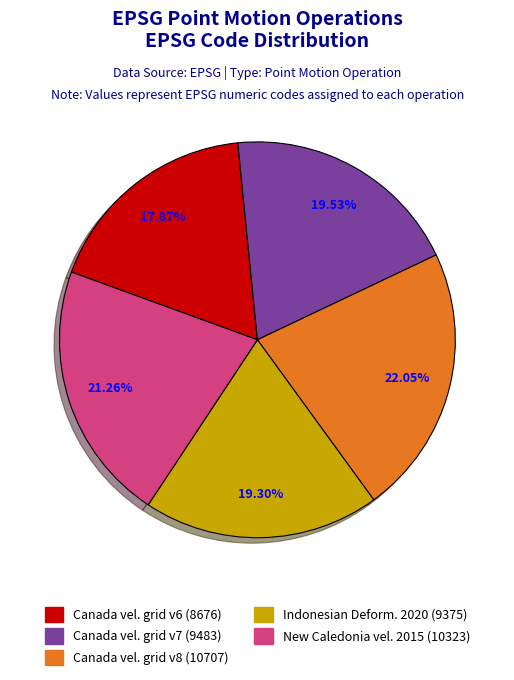

Does any single category account for the majority?

No